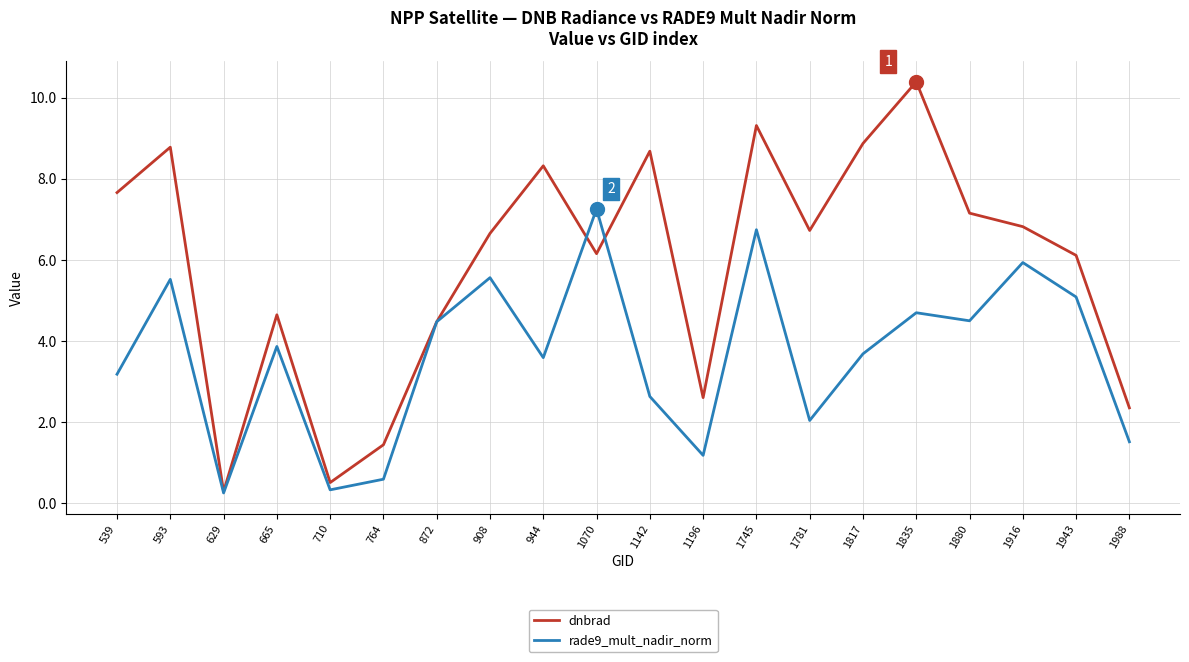

What is the total value across all series at 1880?

11.6